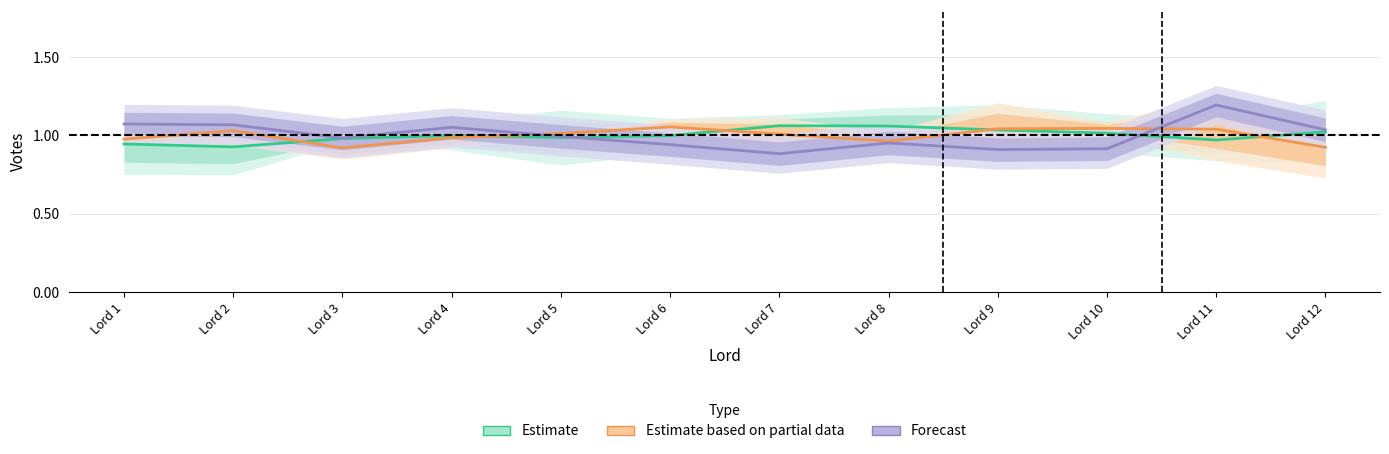

Reading left to right, transcribe all the data shown in this chart.

Estimate: Lord 1=0.9	Lord 2=0.9	Lord 3=1.0	Lord 4=1.0	Lord 5=1.0	Lord 6=1.0	Lord 7=1.1	Lord 8=1.1	Lord 9=1.0	Lord 10=1.0	Lord 11=1.0	Lord 12=1.0
Estimate based on partial data: Lord 1=1.0	Lord 2=1.0	Lord 3=0.9	Lord 4=1.0	Lord 5=1.0	Lord 6=1.1	Lord 7=1.0	Lord 8=1.0	Lord 9=1.0	Lord 10=1.0	Lord 11=1.0	Lord 12=0.9
Forecast: Lord 1=1.1	Lord 2=1.1	Lord 3=1.0	Lord 4=1.1	Lord 5=1.0	Lord 6=0.9	Lord 7=0.9	Lord 8=1.0	Lord 9=0.9	Lord 10=0.9	Lord 11=1.2	Lord 12=1.0